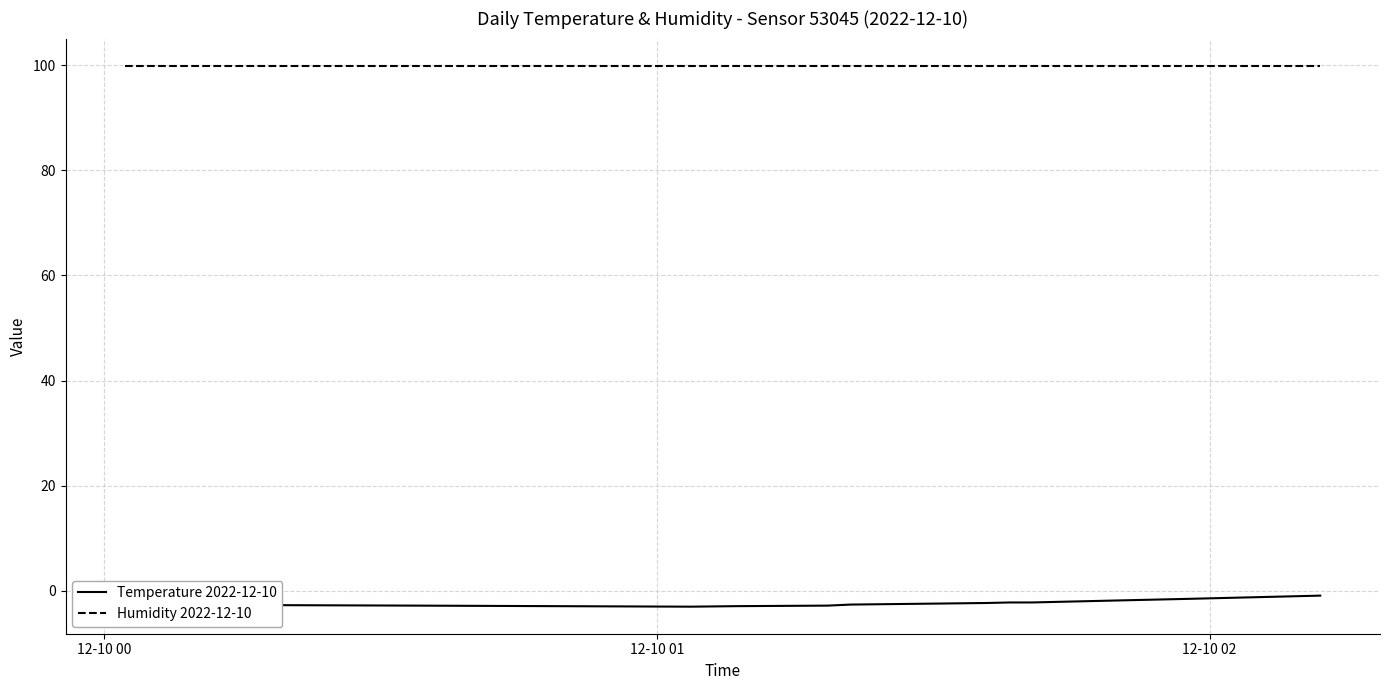

Which series has the widest spread of values?

Temperature 2022-12-10